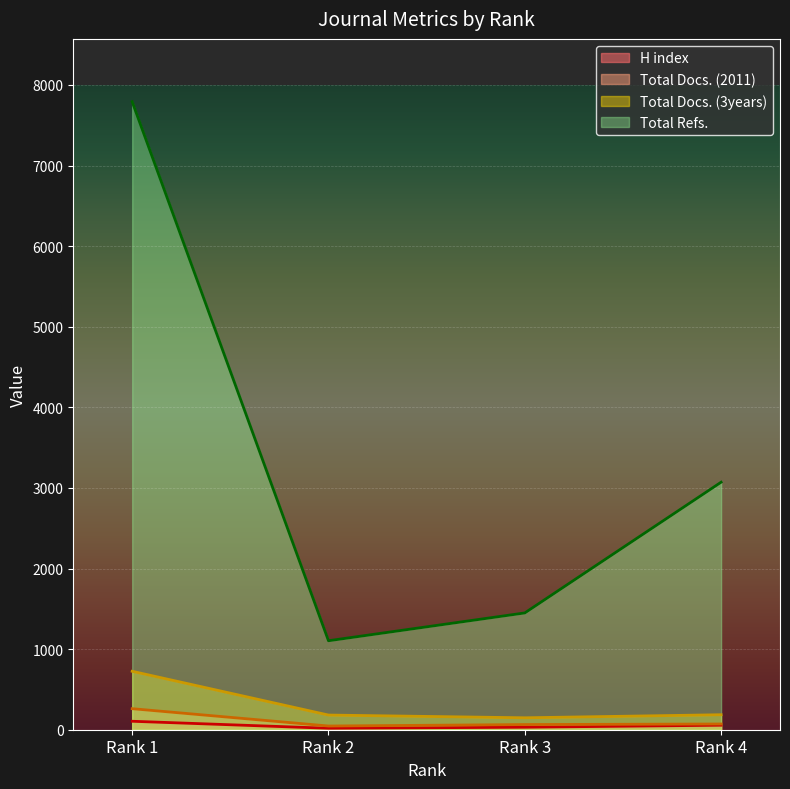

The value of Total Refs. at Rank 3 is 1449. True or false?

True